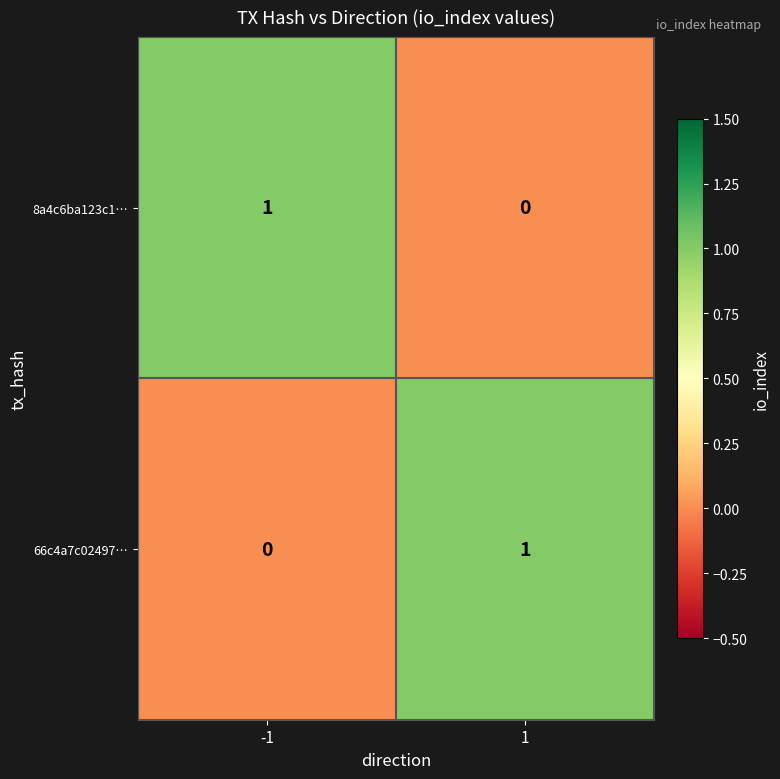

The 8a4c6ba123c1… series shows 1 at -1. True or false?

True